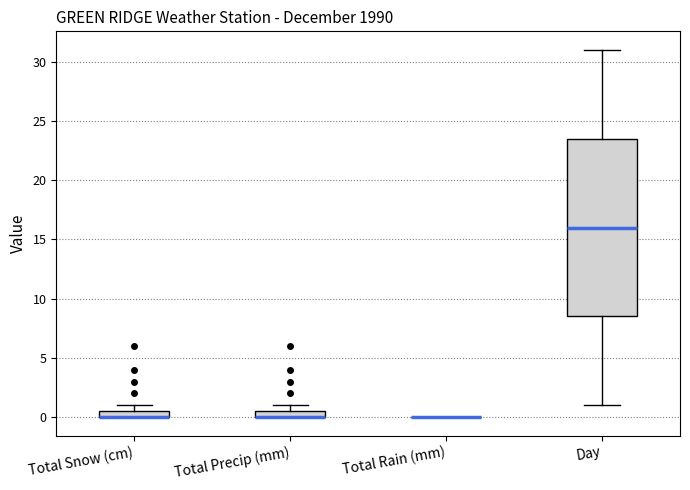

Where is the lower edge of the box for Total Snow (cm) on the y-axis? The values are not printed on the chart, so give them approximately, as read against the axis.

0.0